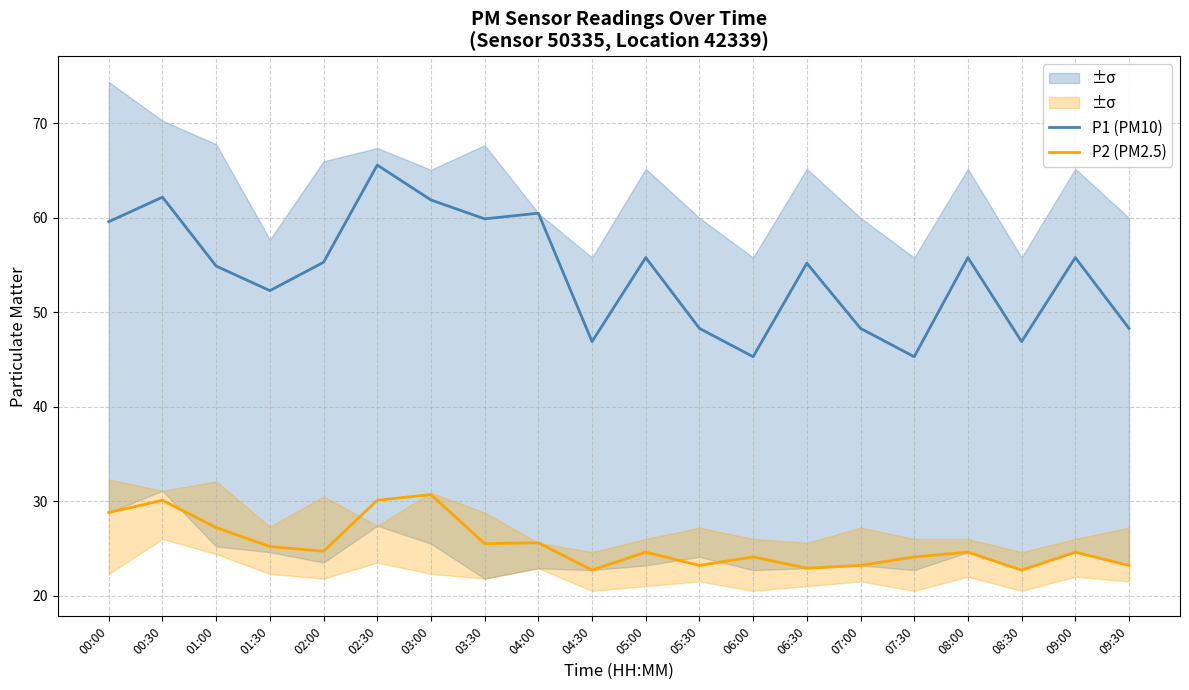

At which label does P1 (PM10) reach its peak?

02:30